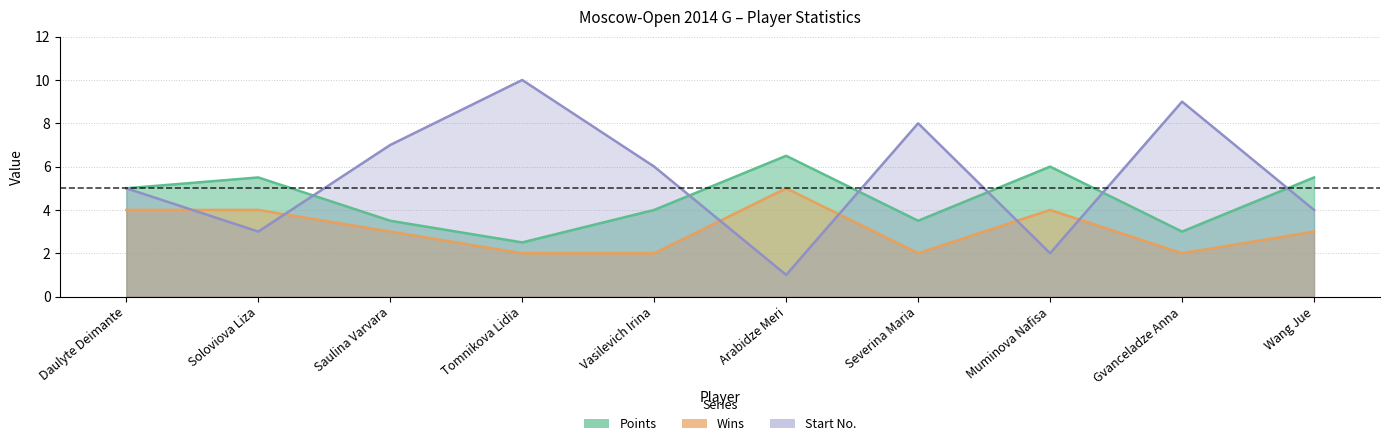

Is it true that Start No equals 3.6 at Severina Maria?

False